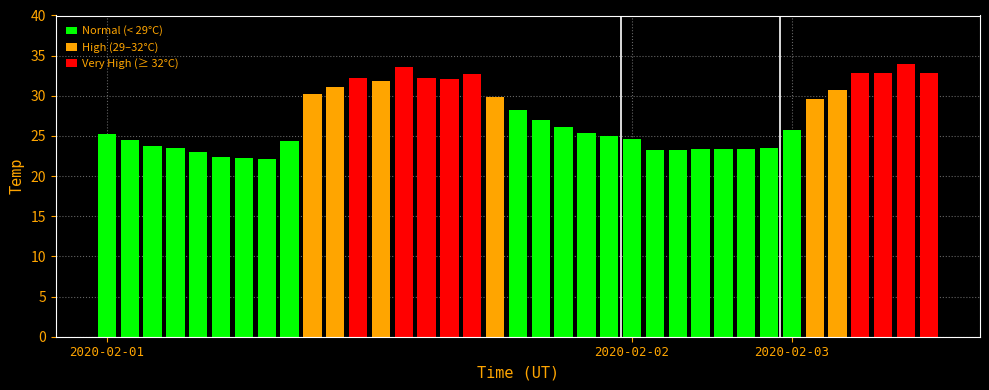

What is the value of the 23rd bar from the left?

25.0